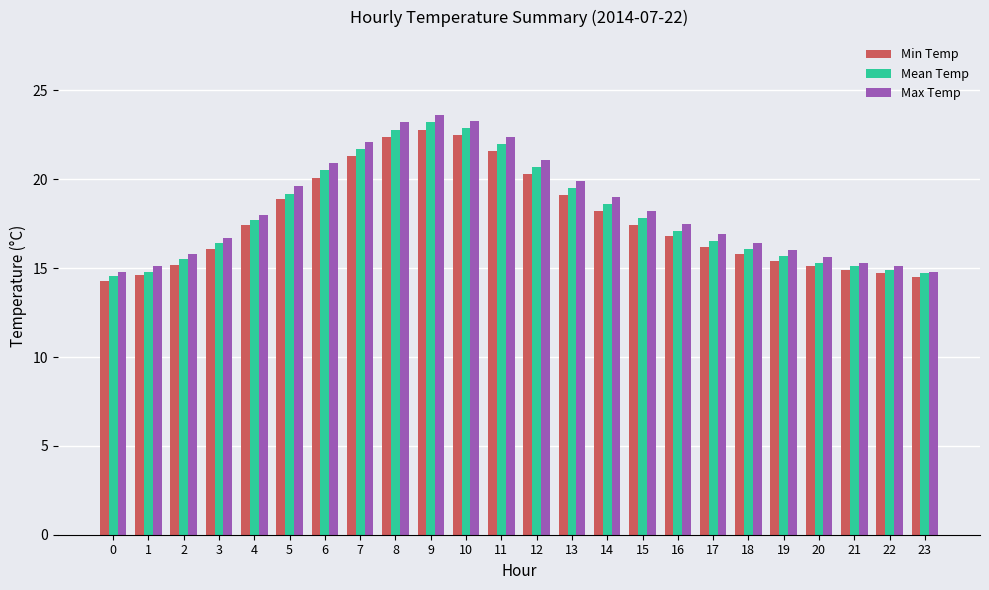

What is the average value of the Max Temp series?

18.4